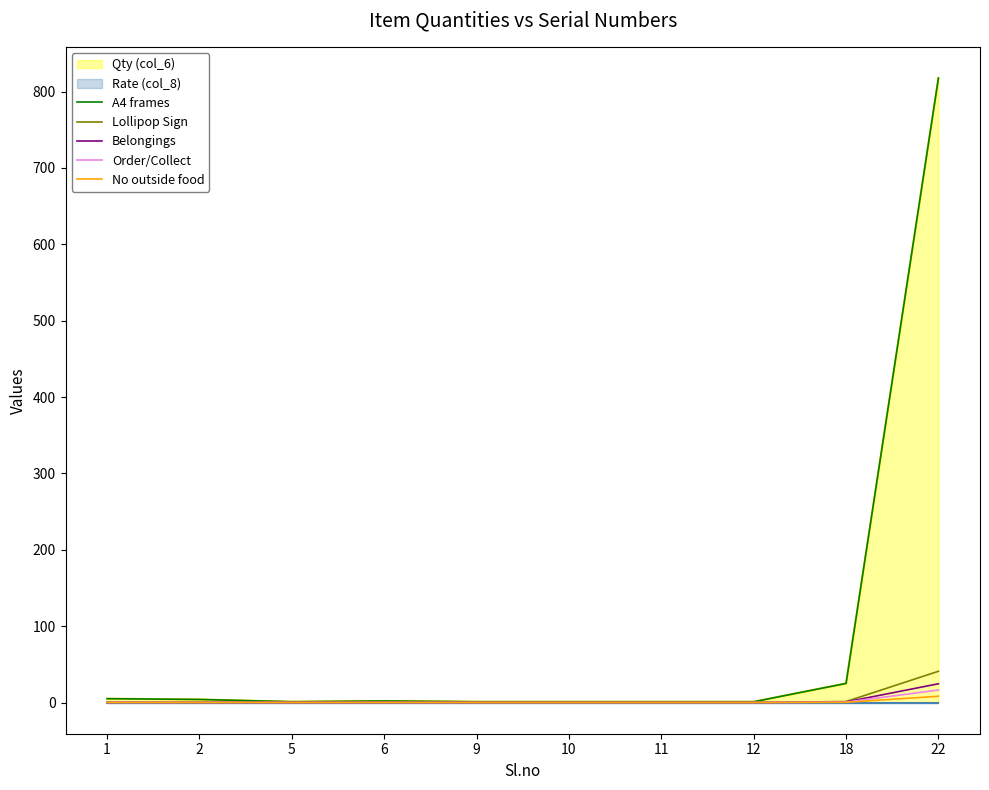

At which label does Lollipop Sign reach its minimum?

5